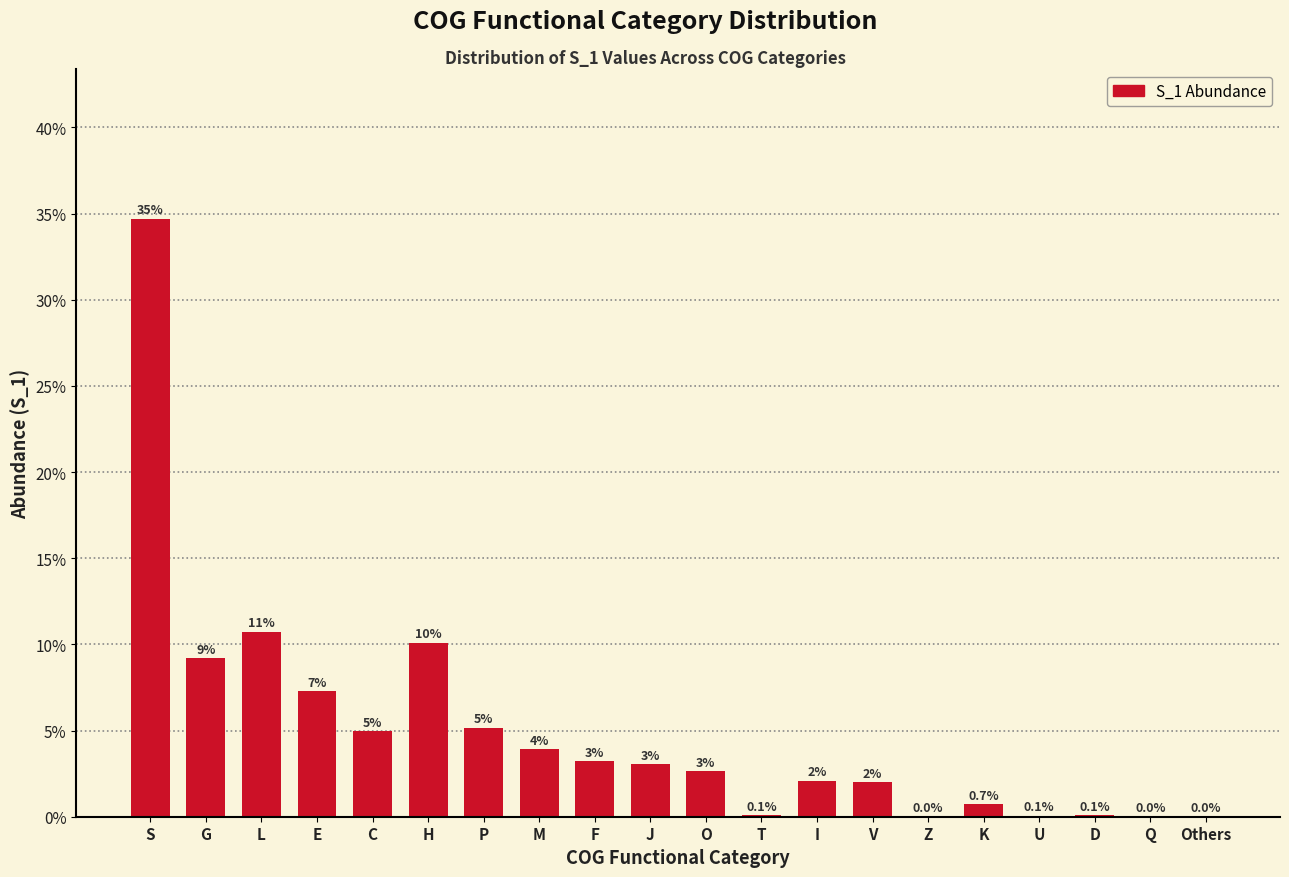

Where does the data first go above 3?

S